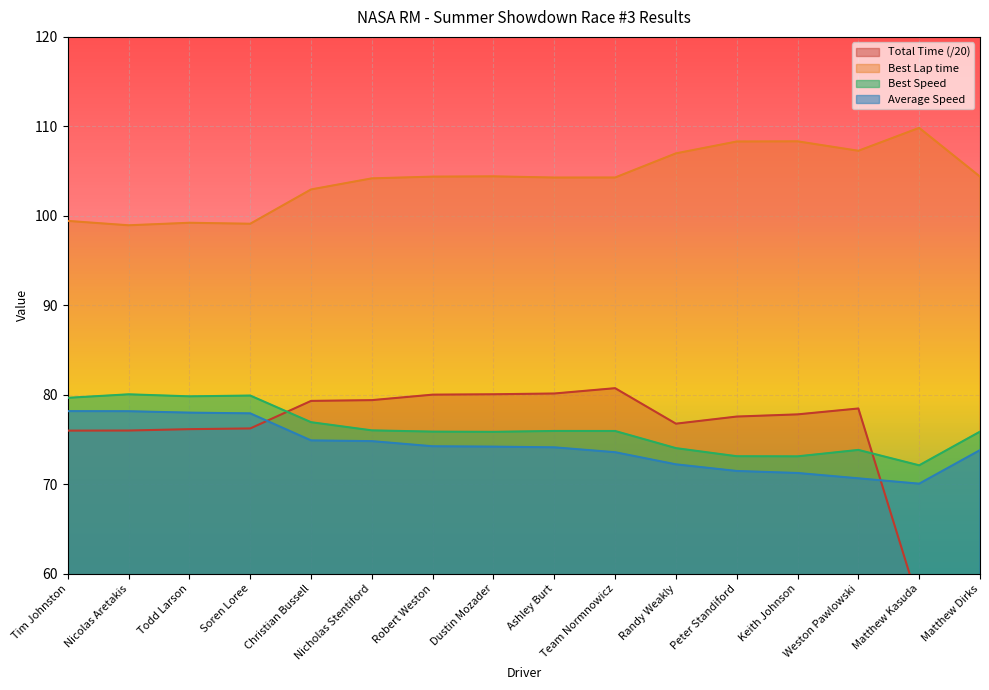

What position from the left is Weston Pawlowski?

14